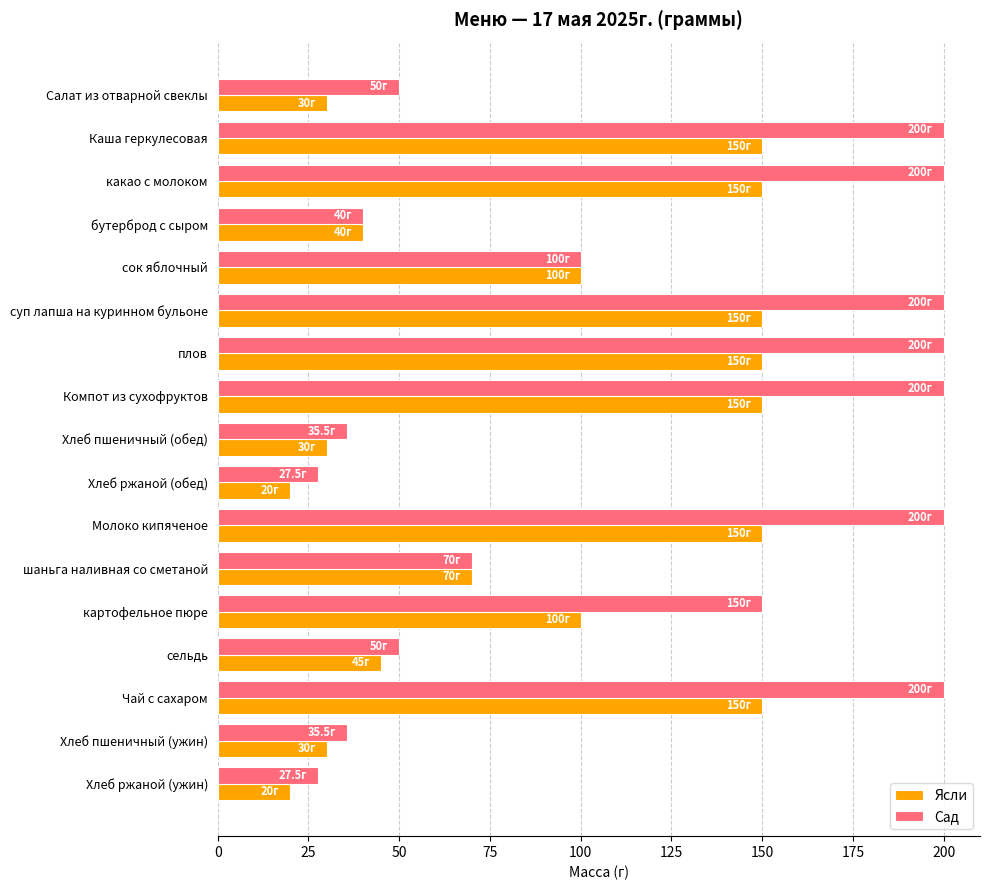

How many categories are shown in the chart?

17